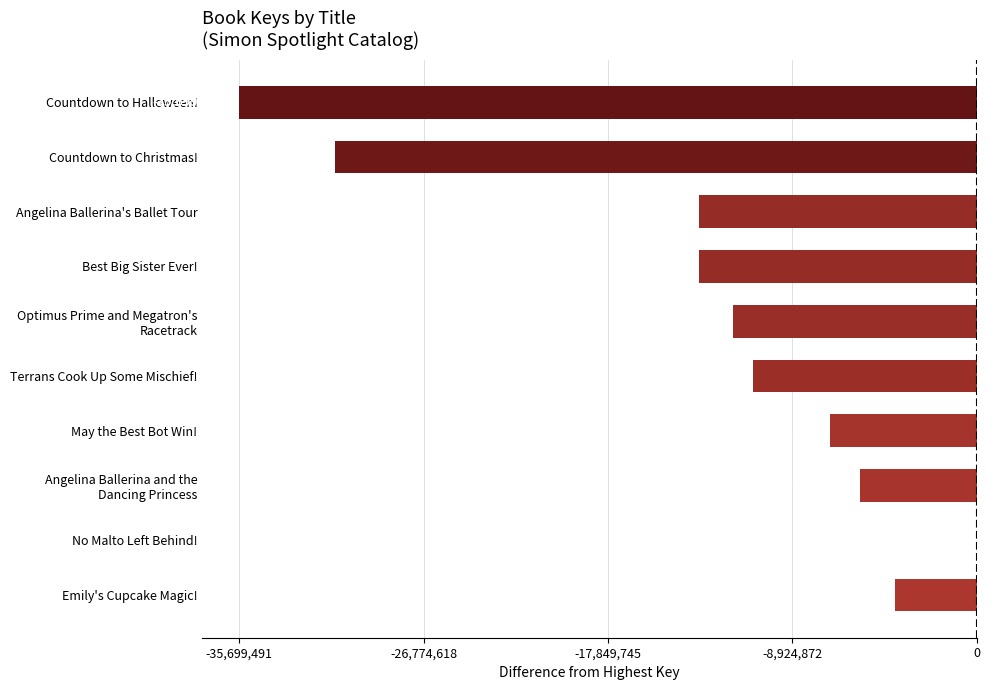

True or false: the data shows -13446042 at Angelina Ballerina's Ballet Tour.

True